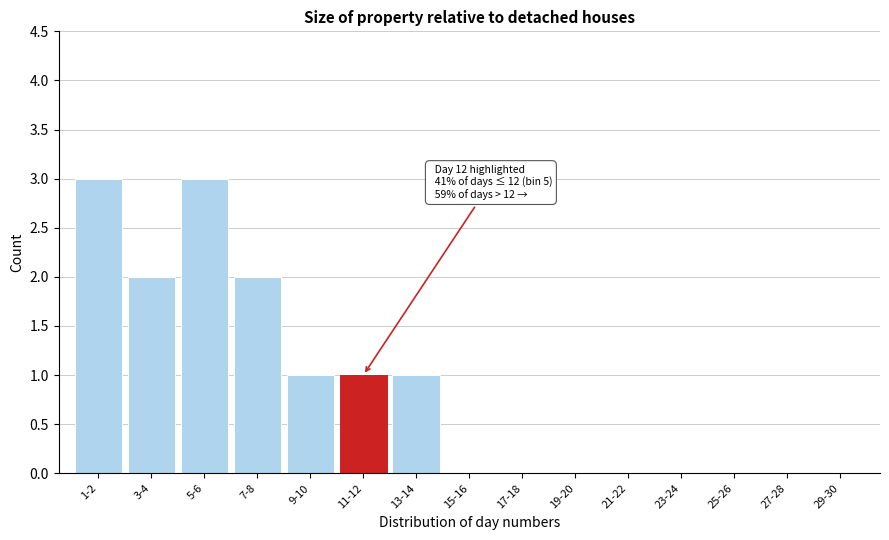

Reading left to right, list all the values displayed in this chart.

1-2=3	3-4=2	5-6=3	7-8=2	9-10=1	11-12=1	13-14=1	15-16=0	17-18=0	19-20=0	21-22=0	23-24=0	25-26=0	27-28=0	29-30=0